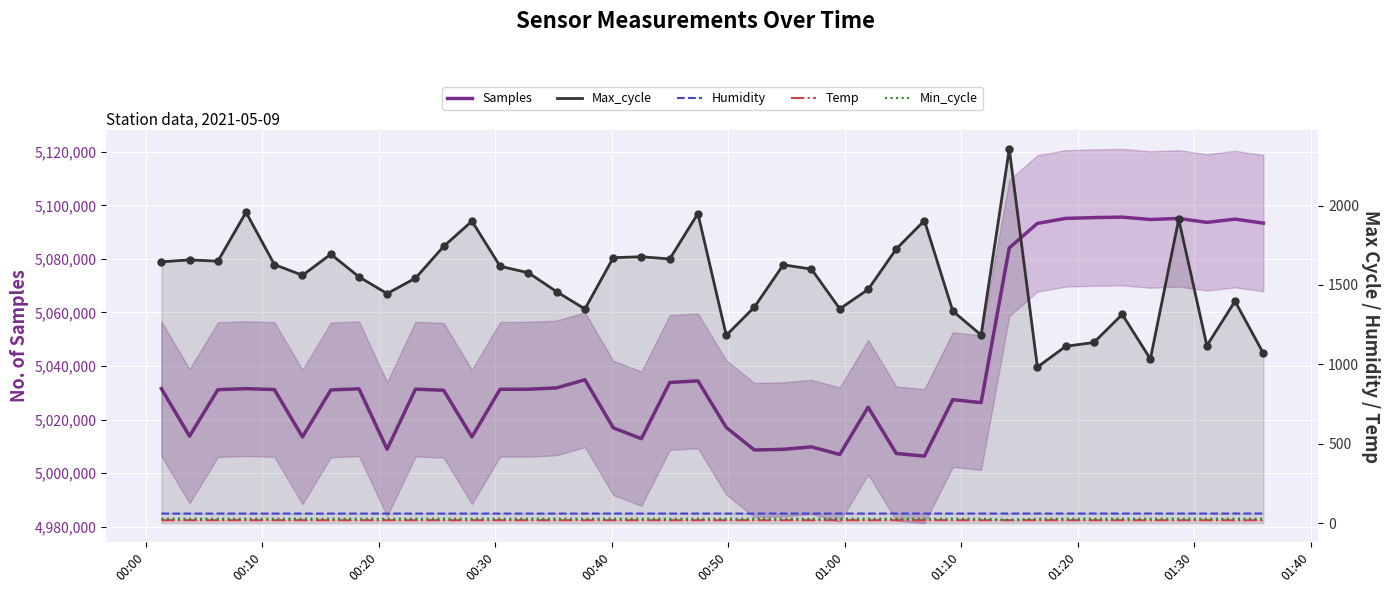

Which series has the largest Y range (max minus min)?

Samples